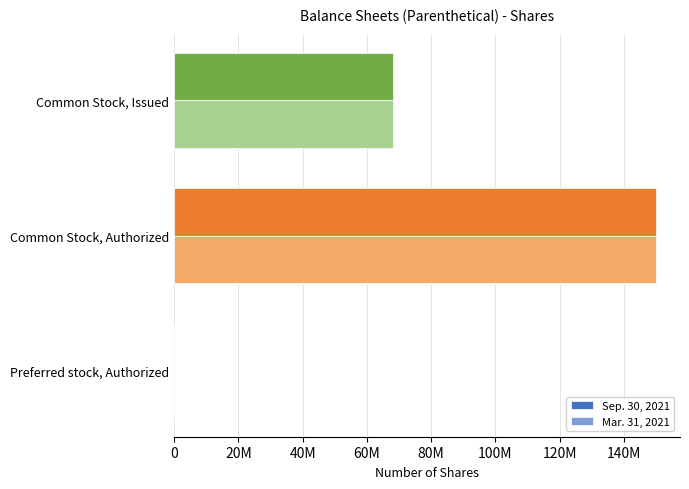

What is the minimum value shown in the chart?

10000